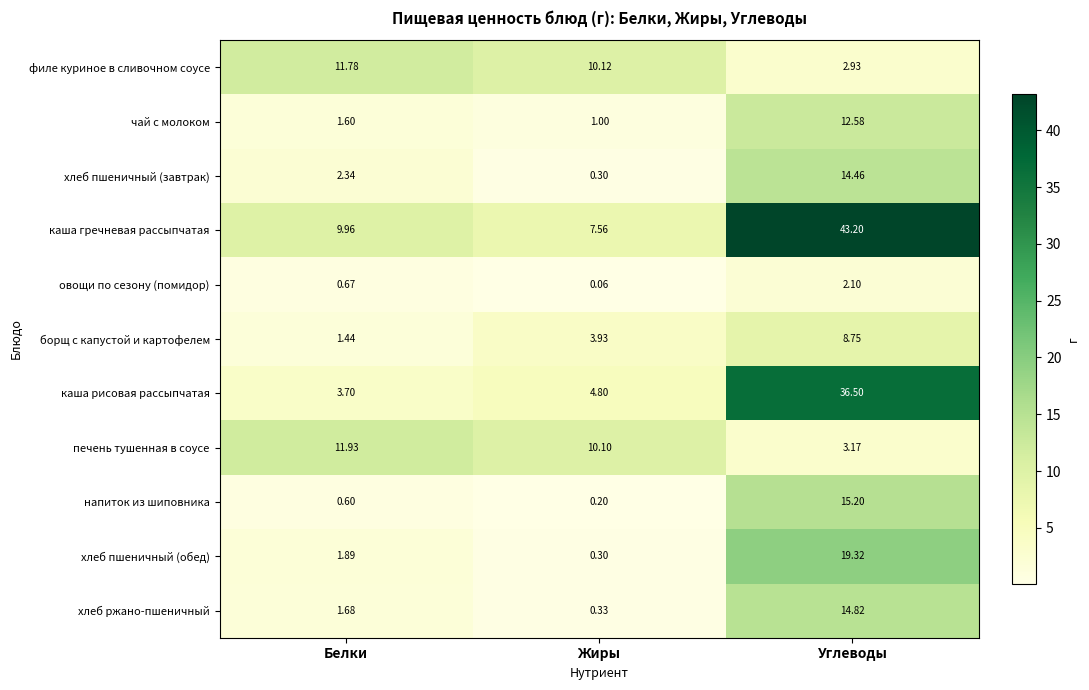

How many categories are shown in the chart?

3